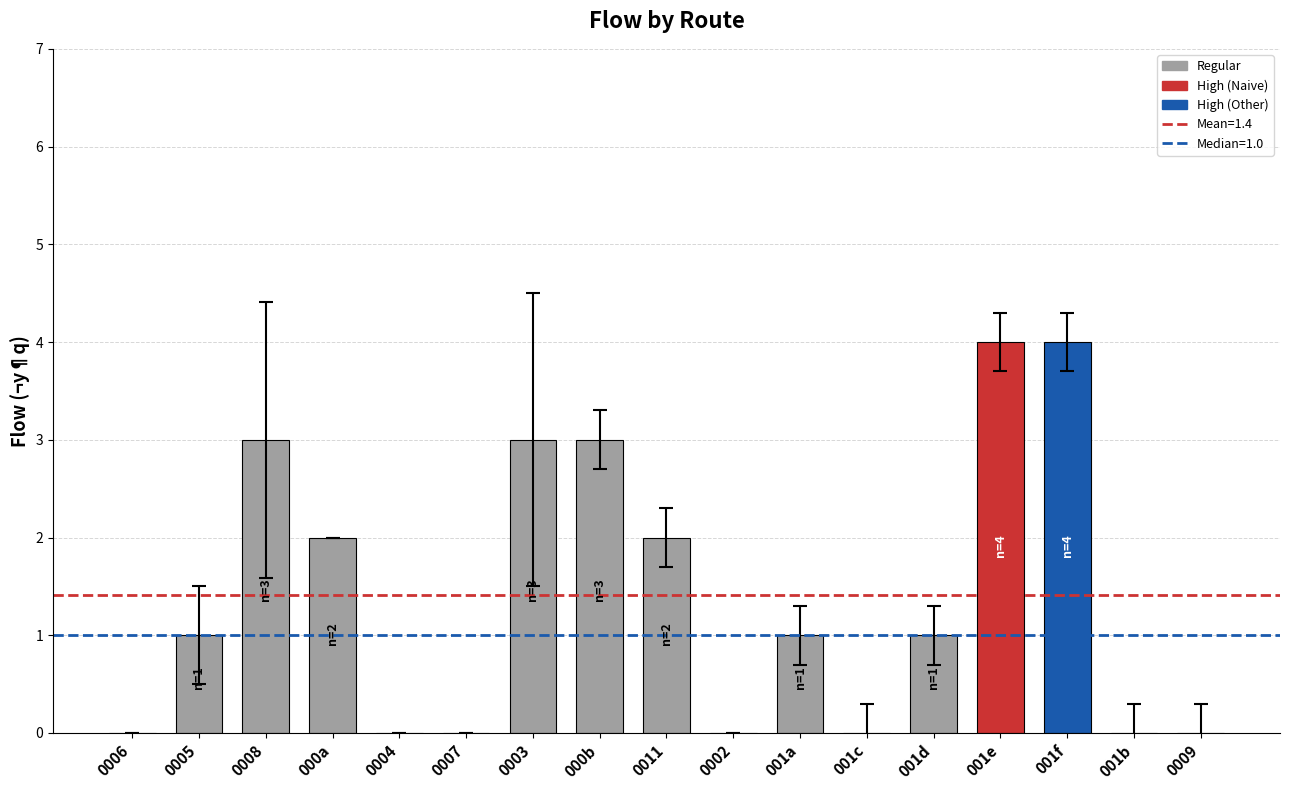

Count the number of data series in this chart.

1